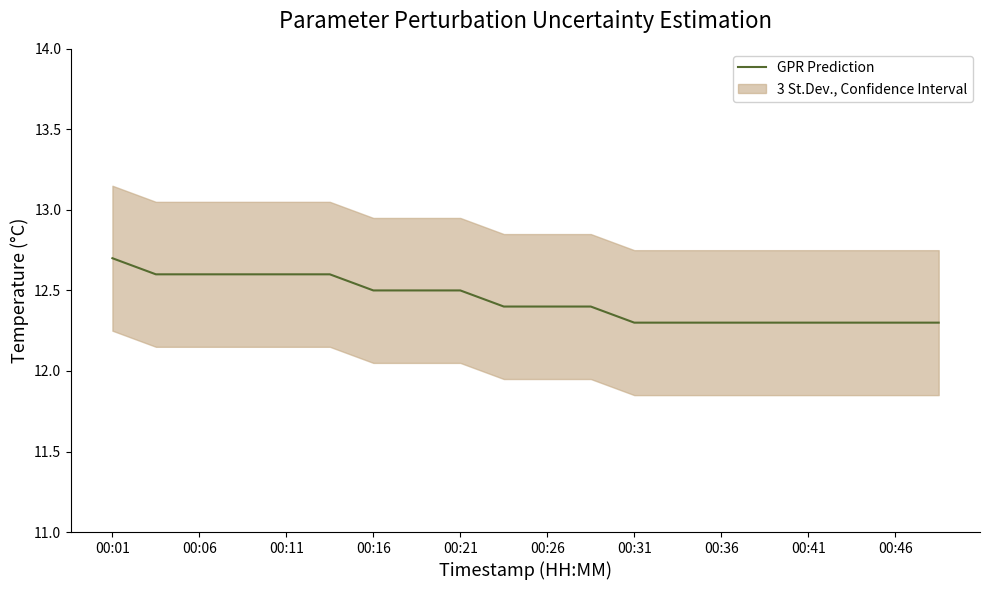

What is the difference between the maximum and second lowest values?

0.4